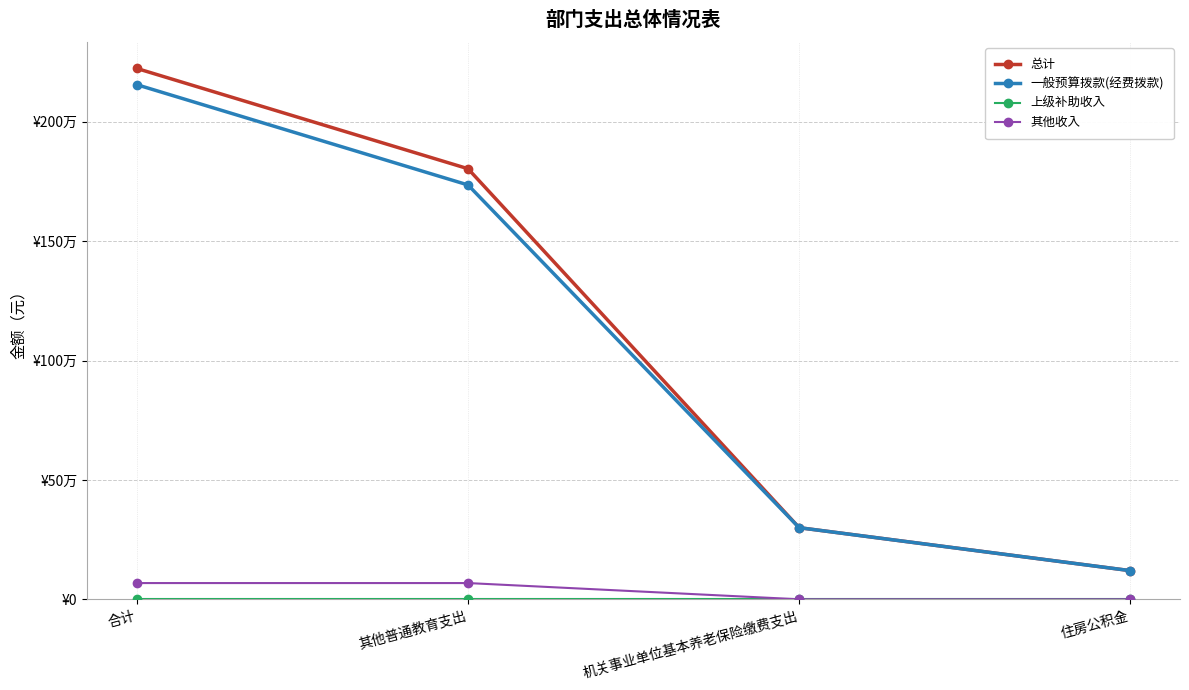

True or false: 一般预算拨款(经费拨款) has a value of 176034.0 at 住房公积金.

False